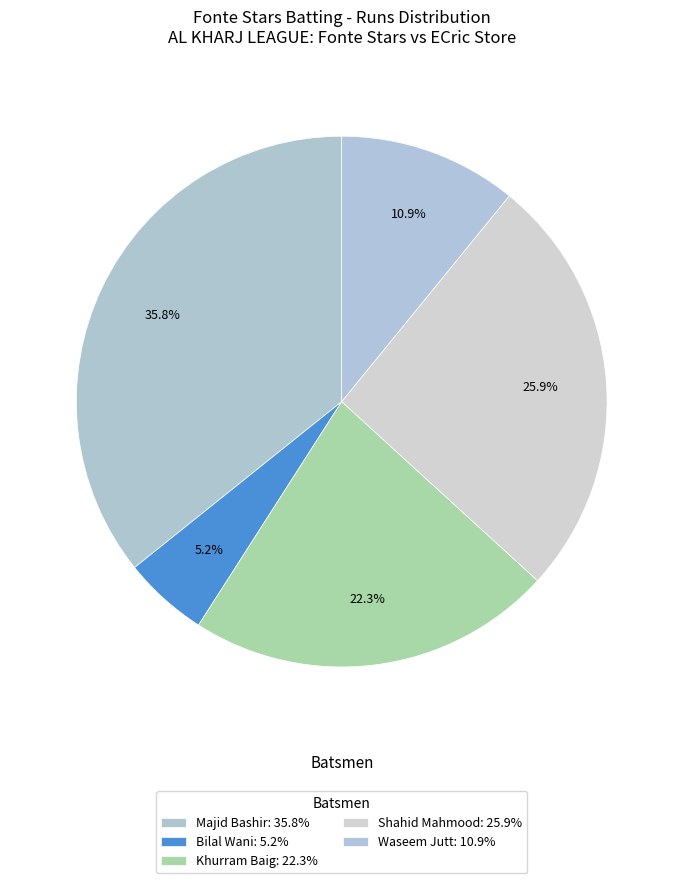

What is the largest slice in the pie chart?

Majid Bashir